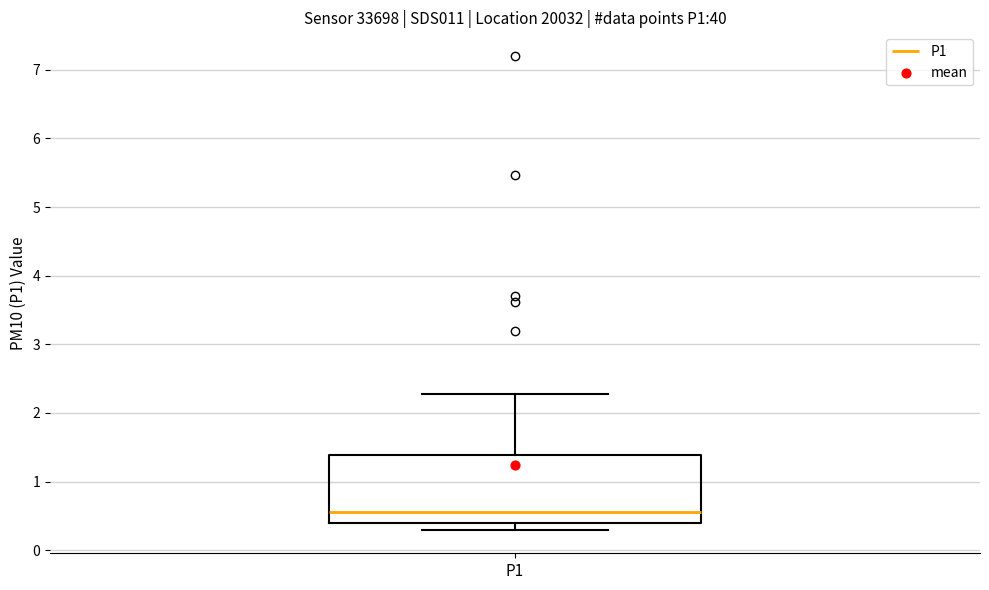

Transcribe this box plot: give where the median line is, the range the box spans, and where the two whiskers end, as read against the y-axis. The values are not printed on the chart, so give them approximately, as read against the axis.

median 0.6, box 0.4 to 1.4, whiskers 0.3 to 2.3